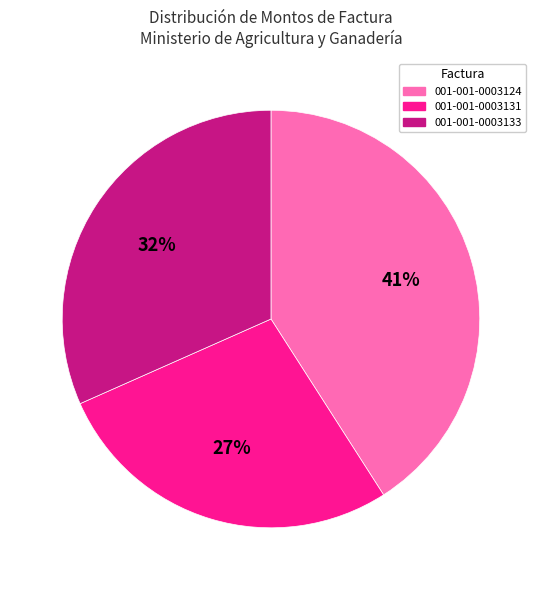

Do 001-001-0003133 and 001-001-0003124 together represent more than half of the pie?

Yes